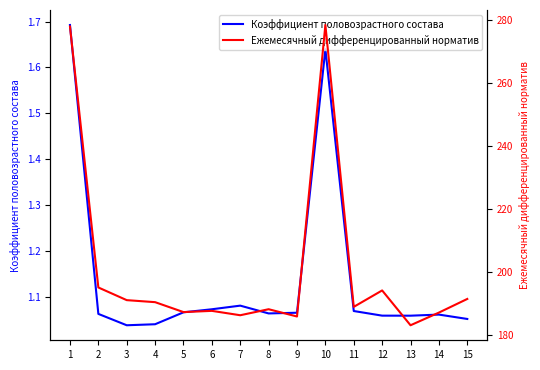

Reading left to right, transcribe all the data shown in this chart.

Коэффициент половозрастного состава: 1.7	1.1	1.0	1.0	1.1	1.1	1.1	1.1	1.1	1.6	1.1	1.1	1.1	1.1	1.1
Ежемесячный дифференцированный норматив: 277.9	195.1	191.1	190.4	187.3	187.7	186.3	188.2	185.9	278.4	188.9	194.2	183.1	187.1	191.5